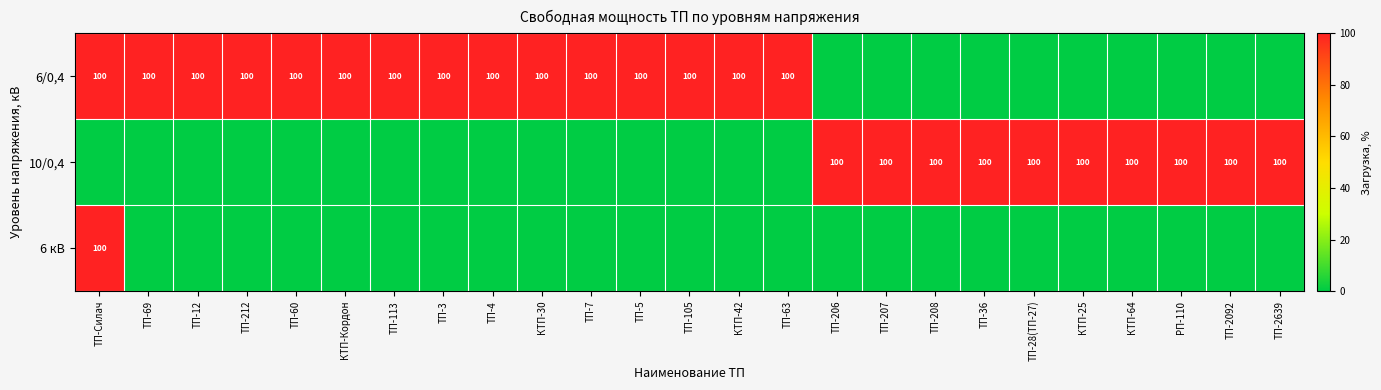

Is it true that 6/0,4 equals 148 at КТП-Кордон?

False